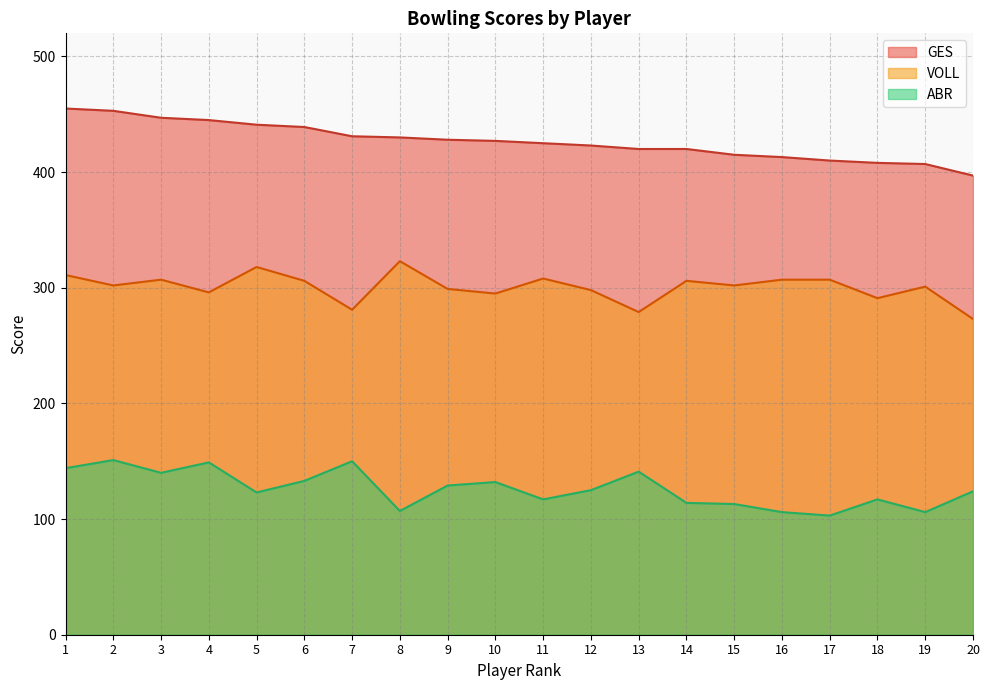

What are all the series names shown in the legend?

GES, VOLL, ABR